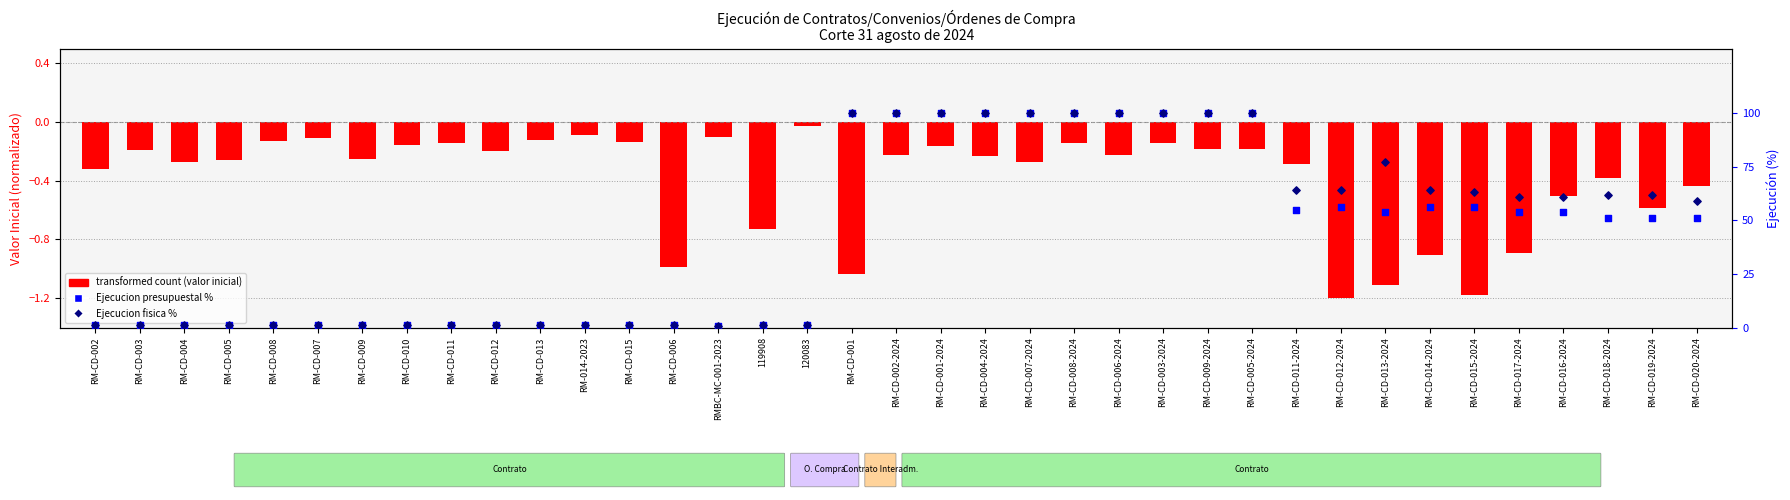

Which series has the largest Y range (max minus min)?

Ejecucion presupuestal %